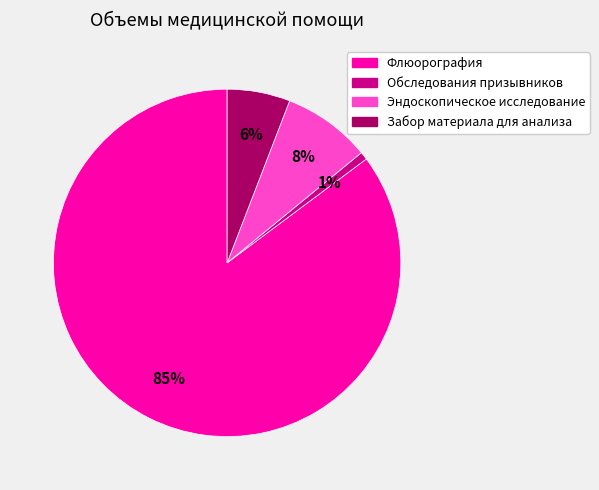

Between Обследования призывников and Эндоскопическое исследование, which is larger?

Эндоскопическое исследование